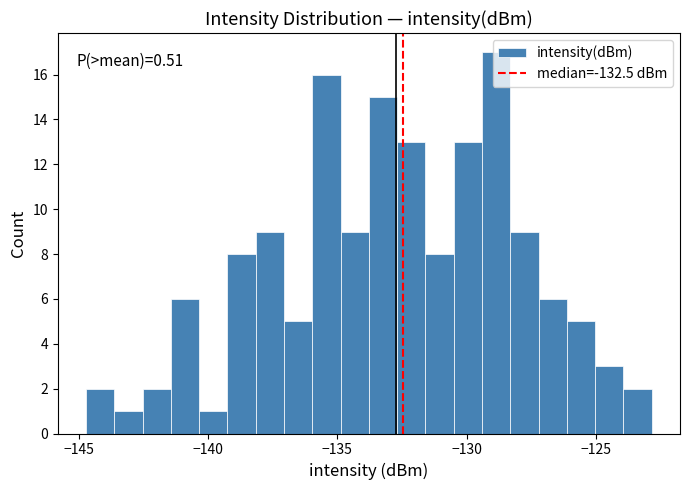

Around what value on the x-axis is the tallest bar? Give the approximate position of its centre, as read against the axis.

-129.0